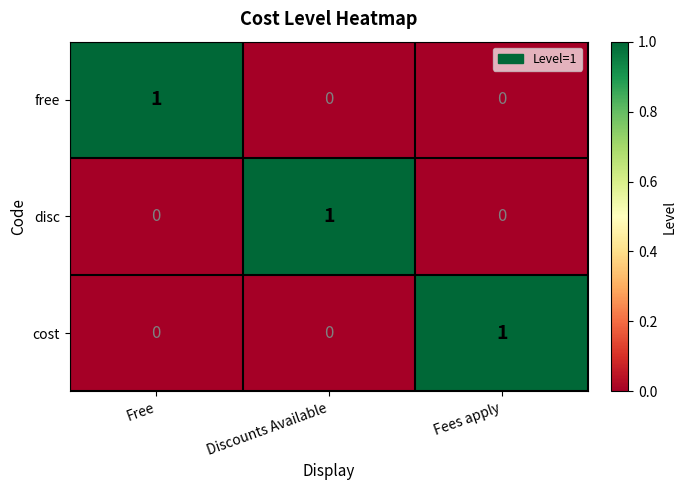

At how many categories does at least one series exceed 0?

3